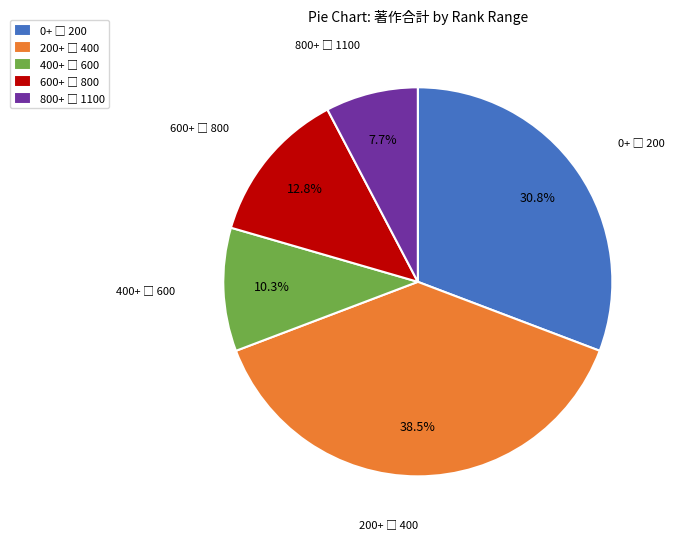

Does any single category account for the majority?

No